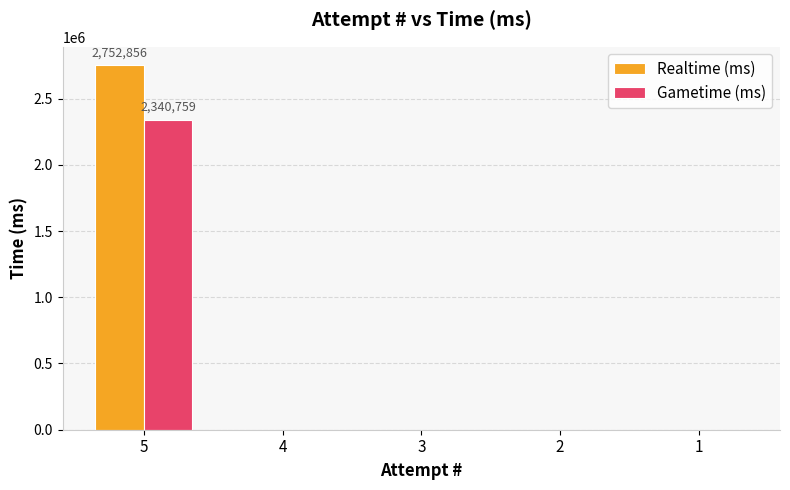

Count the number of data series in this chart.

2